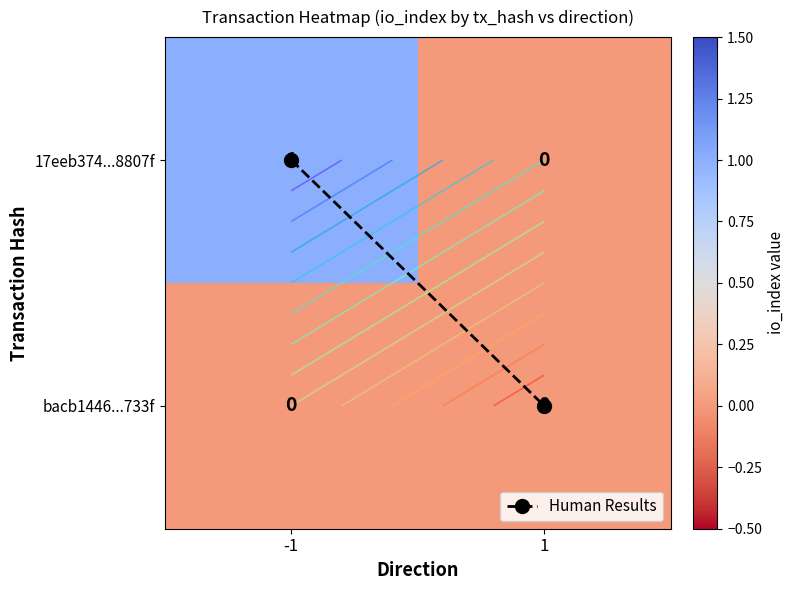

At which label is 17eeb374...8807f closest to 0?

1